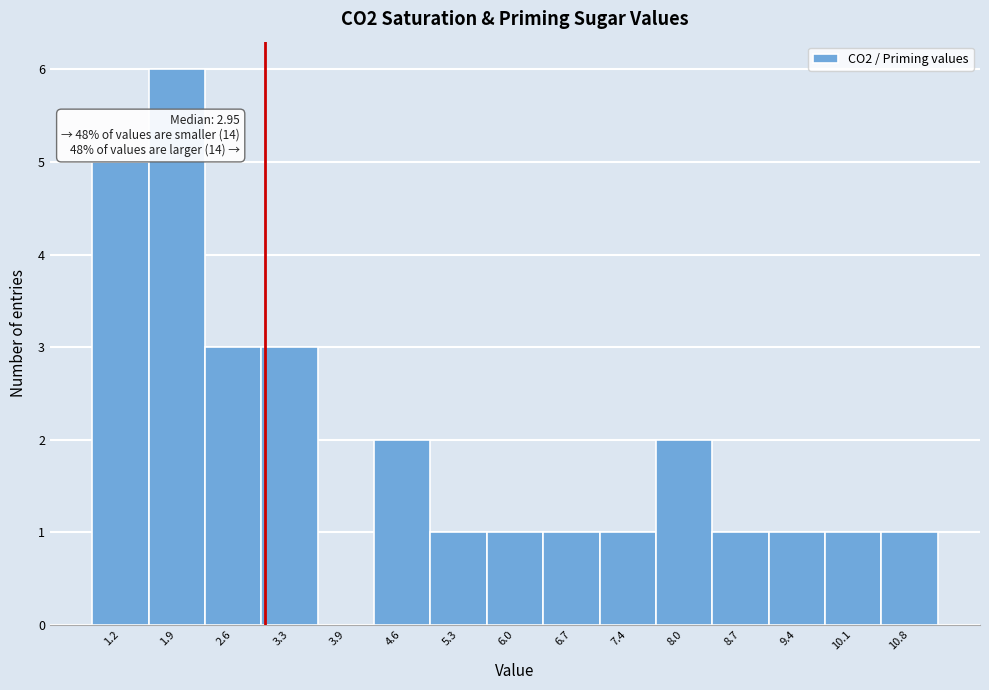

Over which range of the x-axis is the bar tallest?

1.5 to 2.2